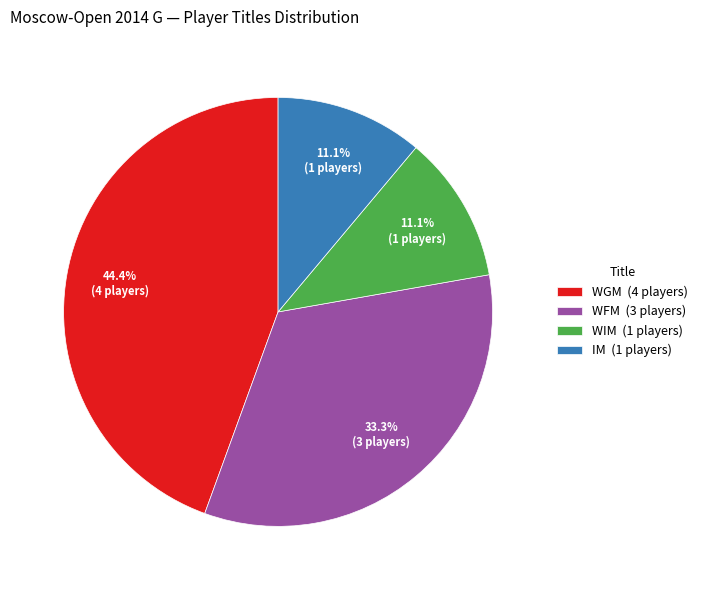

What percentage is NOT represented by WIM?

88.9%